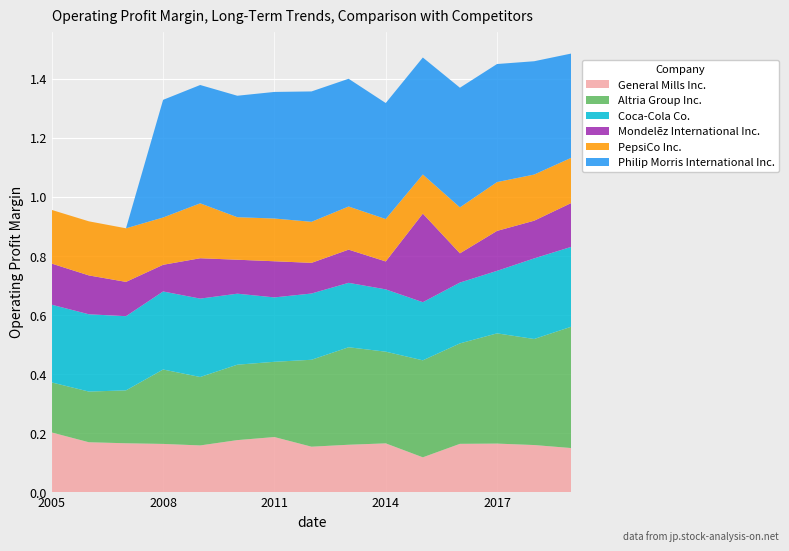

Reading left to right, transcribe all the data shown in this chart.

General Mills Inc.: 2005-05-29=0.2	2006-05-28=0.2	2007-05-27=0.2	2008-05-25=0.2	2009-05-31=0.2	2010-05-30=0.2	2011-05-29=0.2	2012-05-27=0.2	2013-05-26=0.2	2014-05-25=0.2	2015-05-31=0.1	2016-05-29=0.2	2017-05-28=0.2	2018-05-27=0.2	2019-05-26=0.1
Altria Group Inc.: 2005-05-29=0.2	2006-05-28=0.2	2007-05-27=0.2	2008-05-25=0.3	2009-05-31=0.2	2010-05-30=0.3	2011-05-29=0.3	2012-05-27=0.3	2013-05-26=0.3	2014-05-25=0.3	2015-05-31=0.3	2016-05-29=0.3	2017-05-28=0.4	2018-05-27=0.4	2019-05-26=0.4
Coca-Cola Co.: 2005-05-29=0.3	2006-05-28=0.3	2007-05-27=0.3	2008-05-25=0.3	2009-05-31=0.3	2010-05-30=0.2	2011-05-29=0.2	2012-05-27=0.2	2013-05-26=0.2	2014-05-25=0.2	2015-05-31=0.2	2016-05-29=0.2	2017-05-28=0.2	2018-05-27=0.3	2019-05-26=0.3
Mondelēz International Inc.: 2005-05-29=0.1	2006-05-28=0.1	2007-05-27=0.1	2008-05-25=0.1	2009-05-31=0.1	2010-05-30=0.1	2011-05-29=0.1	2012-05-27=0.1	2013-05-26=0.1	2014-05-25=0.1	2015-05-31=0.3	2016-05-29=0.1	2017-05-28=0.1	2018-05-27=0.1	2019-05-26=0.1
PepsiCo Inc.: 2005-05-29=0.2	2006-05-28=0.2	2007-05-27=0.2	2008-05-25=0.2	2009-05-31=0.2	2010-05-30=0.1	2011-05-29=0.1	2012-05-27=0.1	2013-05-26=0.1	2014-05-25=0.1	2015-05-31=0.1	2016-05-29=0.2	2017-05-28=0.2	2018-05-27=0.2	2019-05-26=0.2
Philip Morris International Inc.: 2005-05-29=0.0	2006-05-28=0.0	2007-05-27=0.0	2008-05-25=0.4	2009-05-31=0.4	2010-05-30=0.4	2011-05-29=0.4	2012-05-27=0.4	2013-05-26=0.4	2014-05-25=0.4	2015-05-31=0.4	2016-05-29=0.4	2017-05-28=0.4	2018-05-27=0.4	2019-05-26=0.4